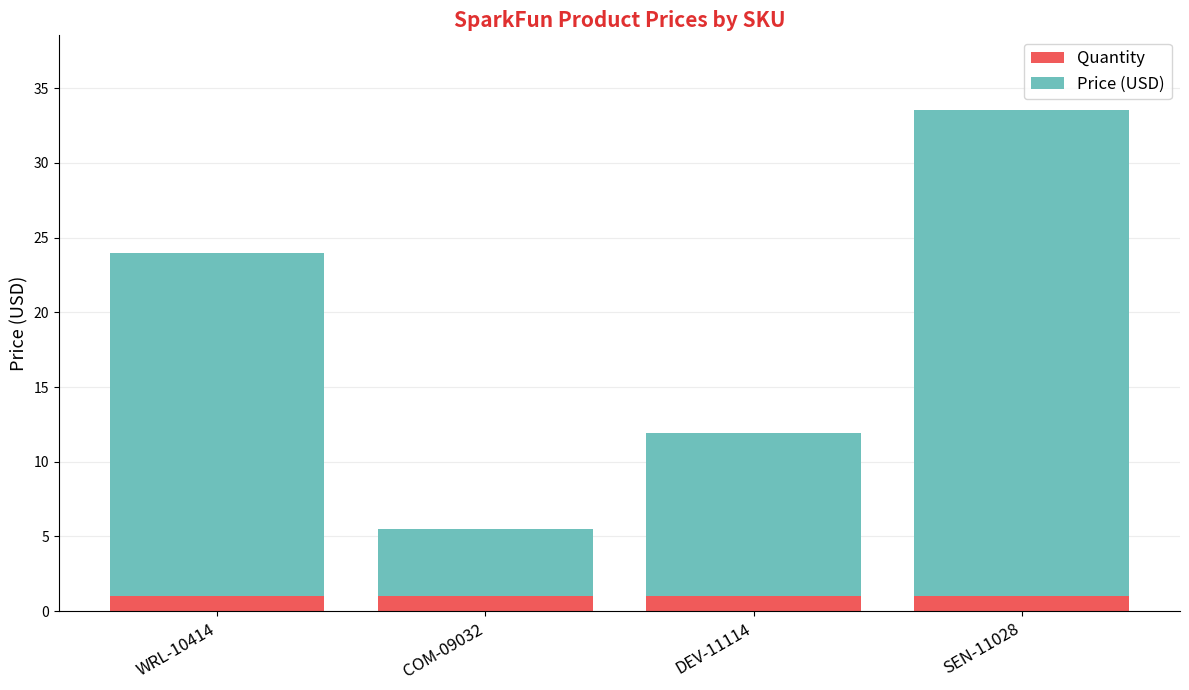

What is the total value across all series at SEN-11028?

33.5